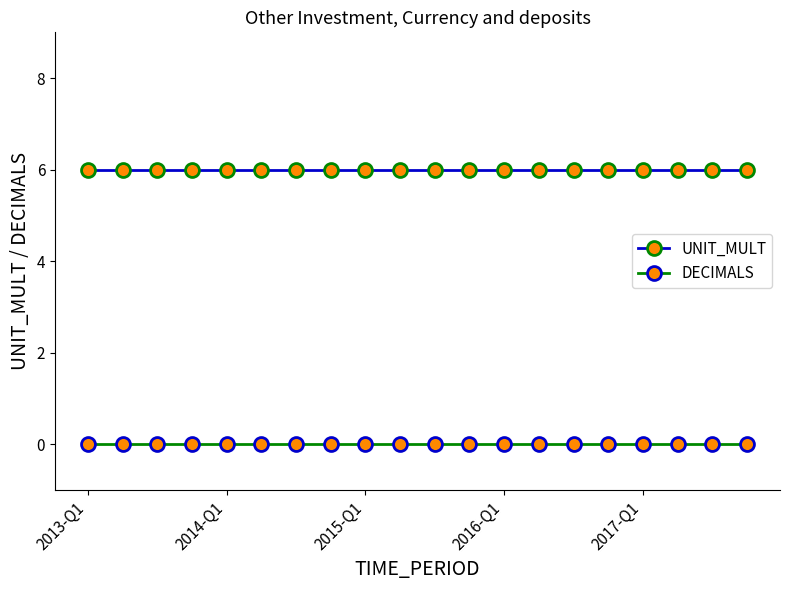

True or false: DECIMALS and UNIT_MULT intersect in this chart.

False